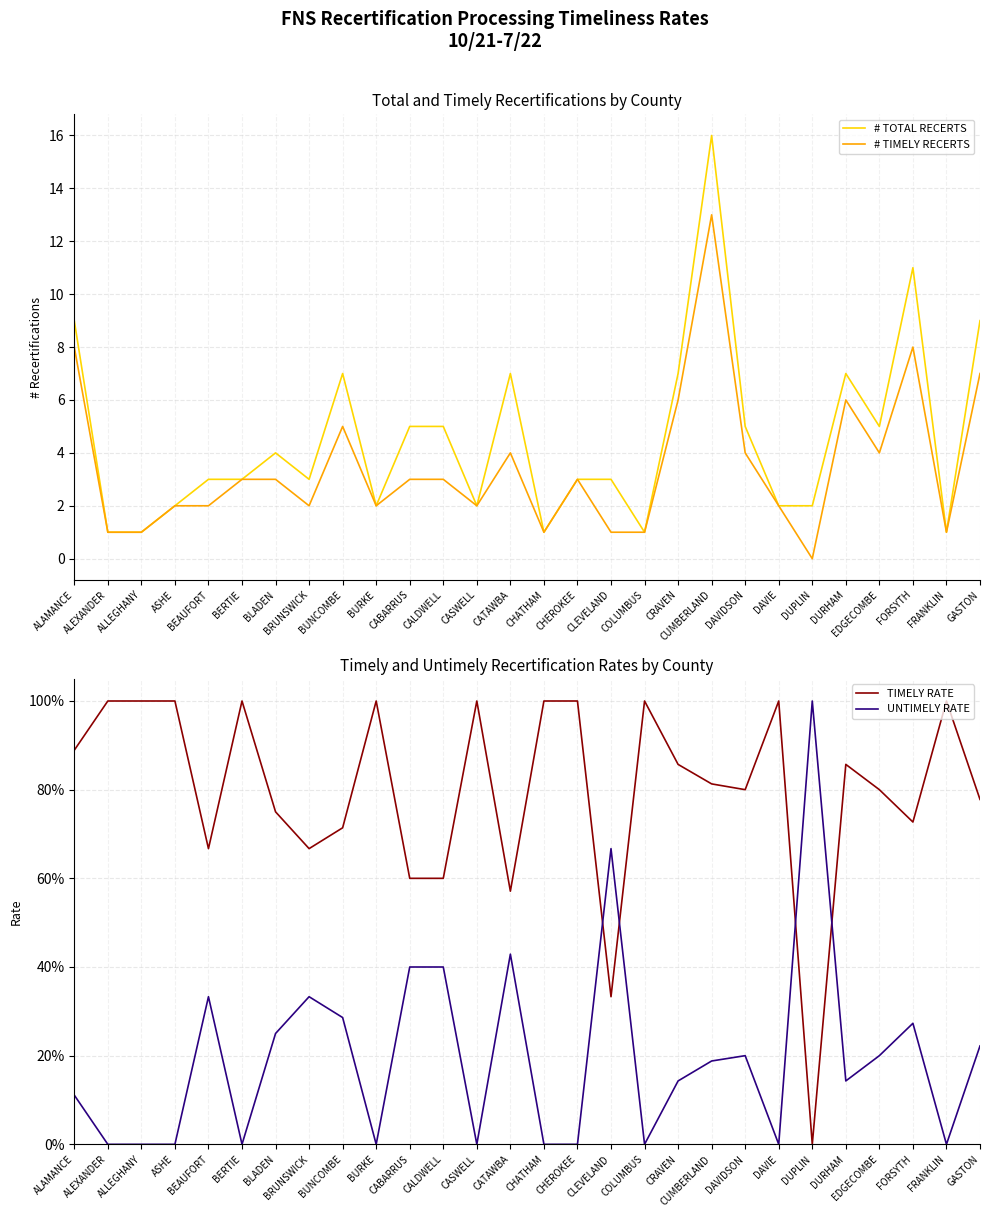

Which has a higher value, CALDWELL or ASHE?

CALDWELL